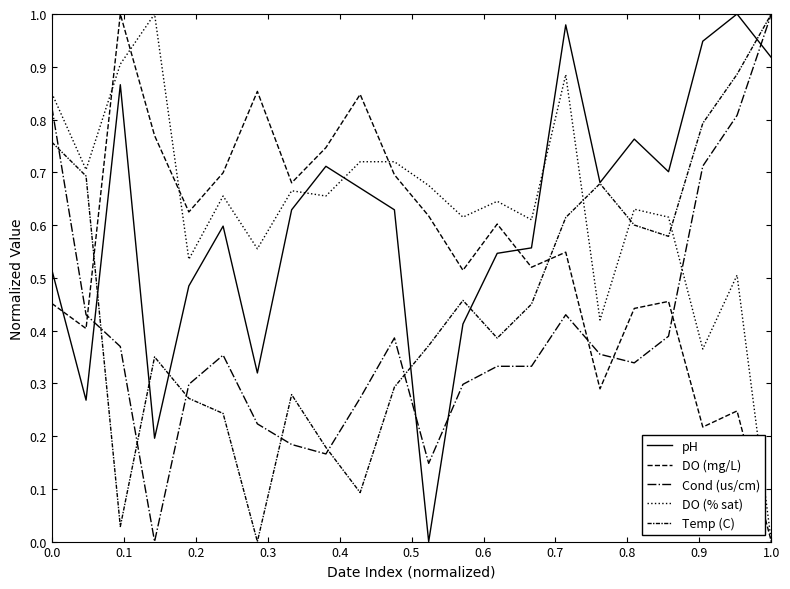

What is the difference between the maximum and second lowest values in the Temp (C) series?

1.0